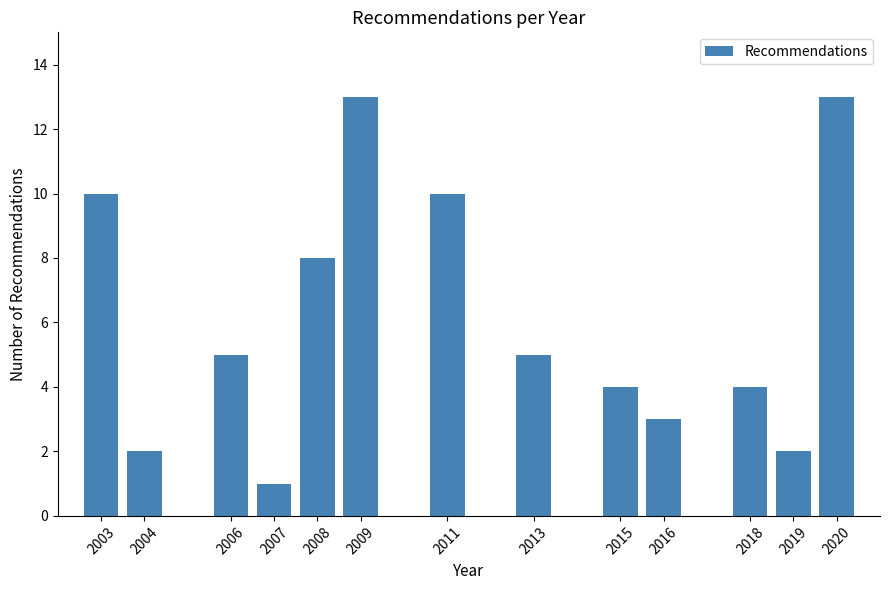

Reading left to right, transcribe all the data shown in this chart.

2003=10	2004=2	2006=5	2007=1	2008=8	2009=13	2011=10	2013=5	2015=4	2016=3	2018=4	2019=2	2020=13